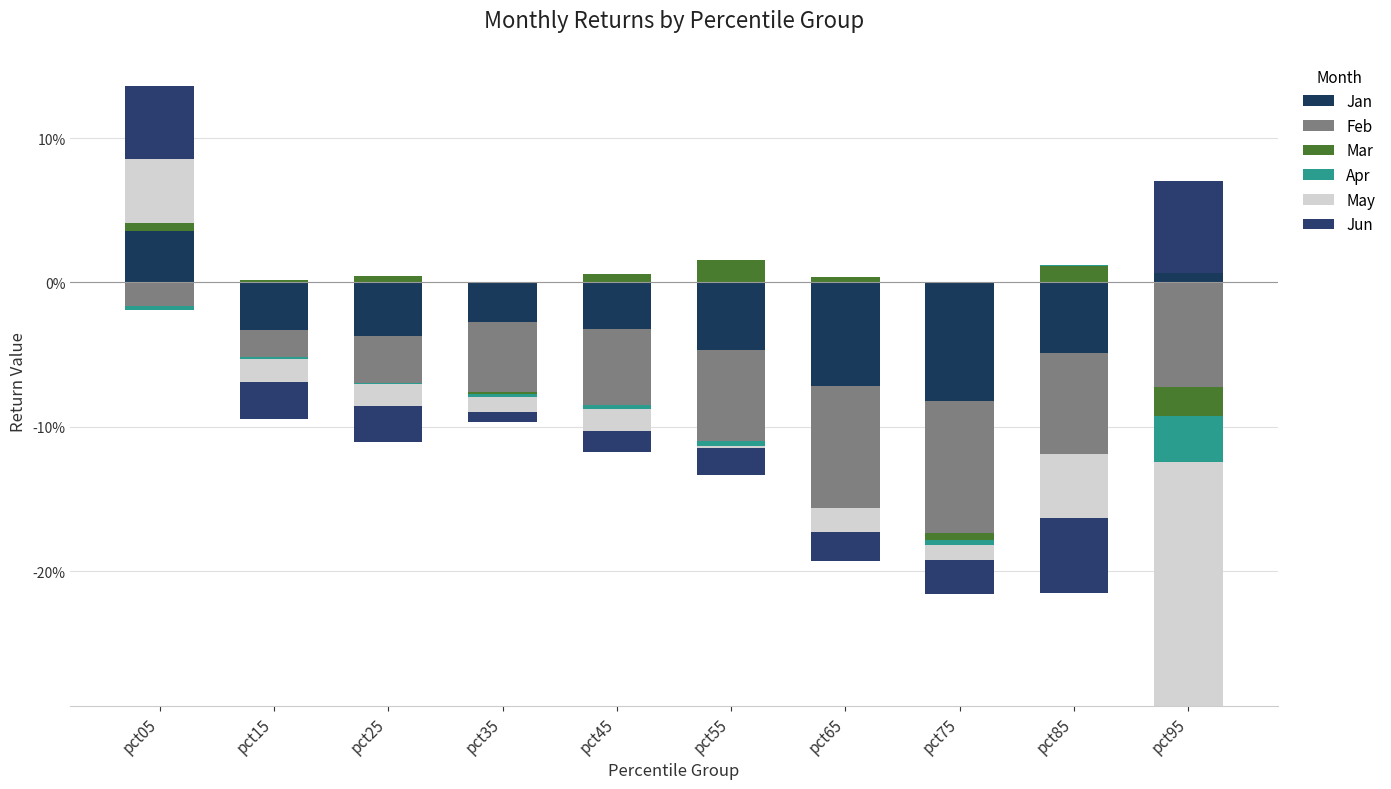

What is the spread (max minus min) of values at pct05?

0.1